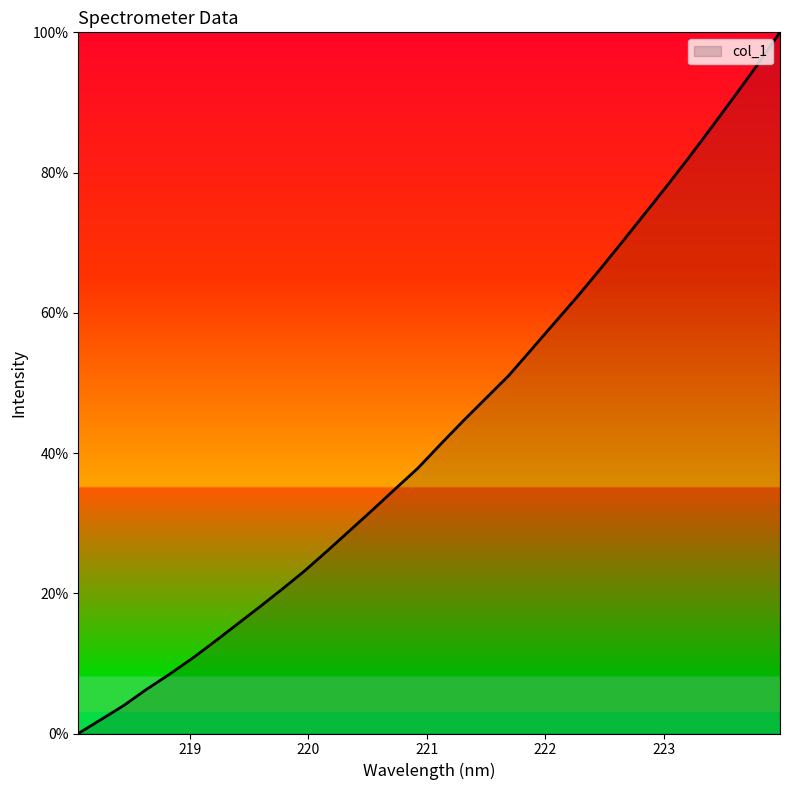

What is the difference between the maximum and minimum values?

100.0